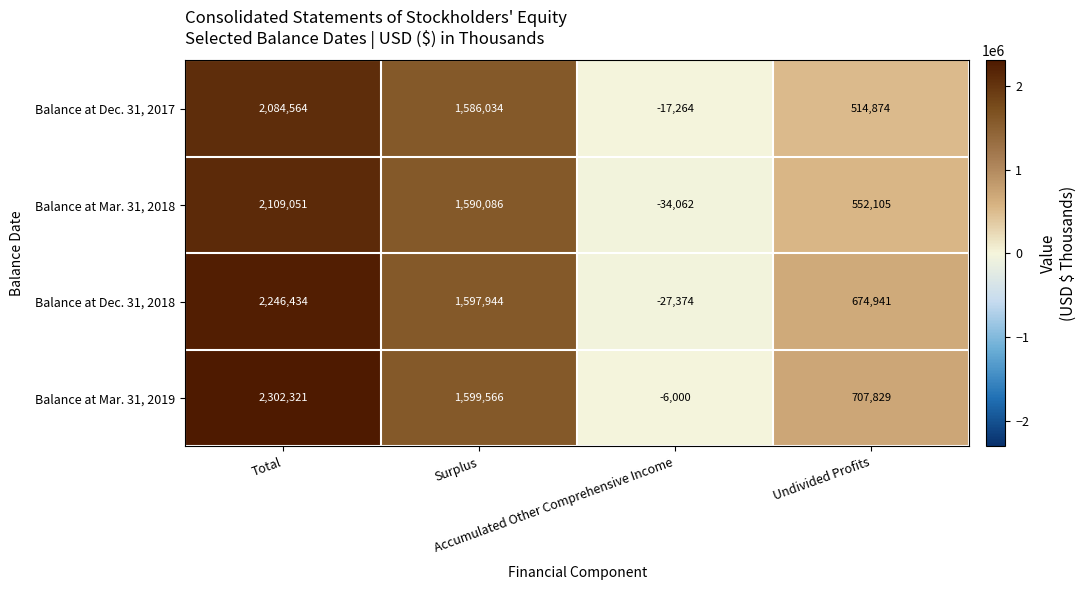

What is the difference between the highest and lowest values at Undivided Profits?

192955